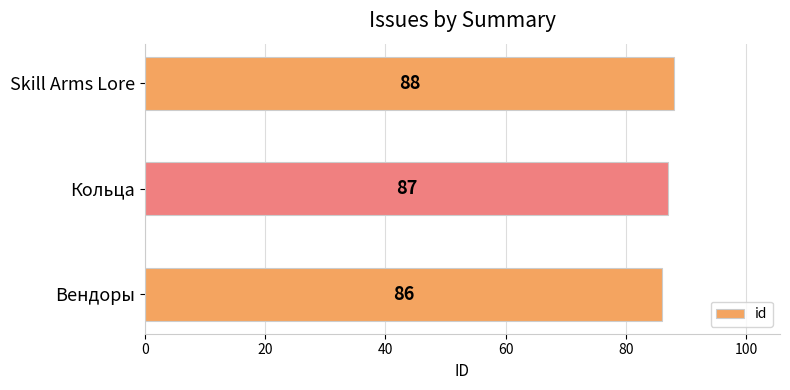

What is the greatest value displayed?

88